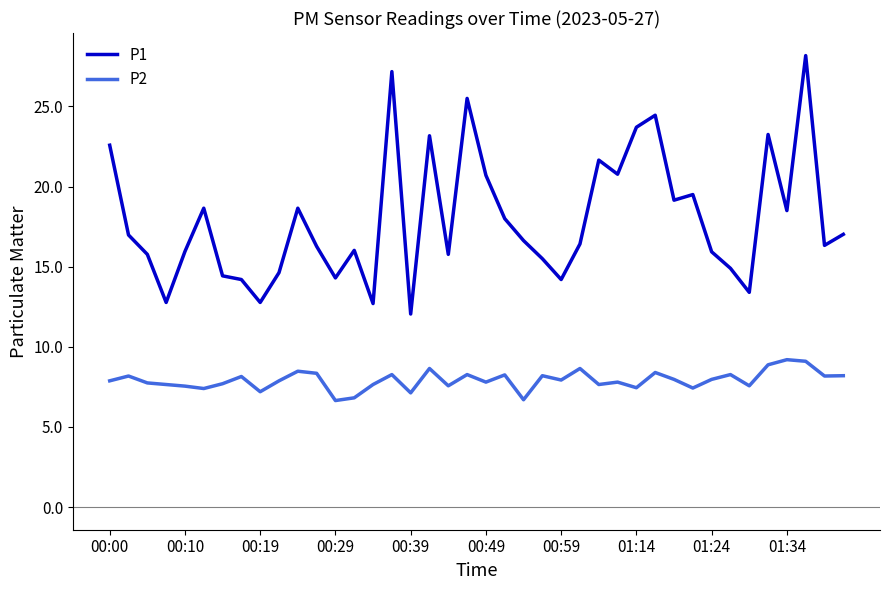

What is the difference between the maximum and minimum values in the P1 series?

16.1